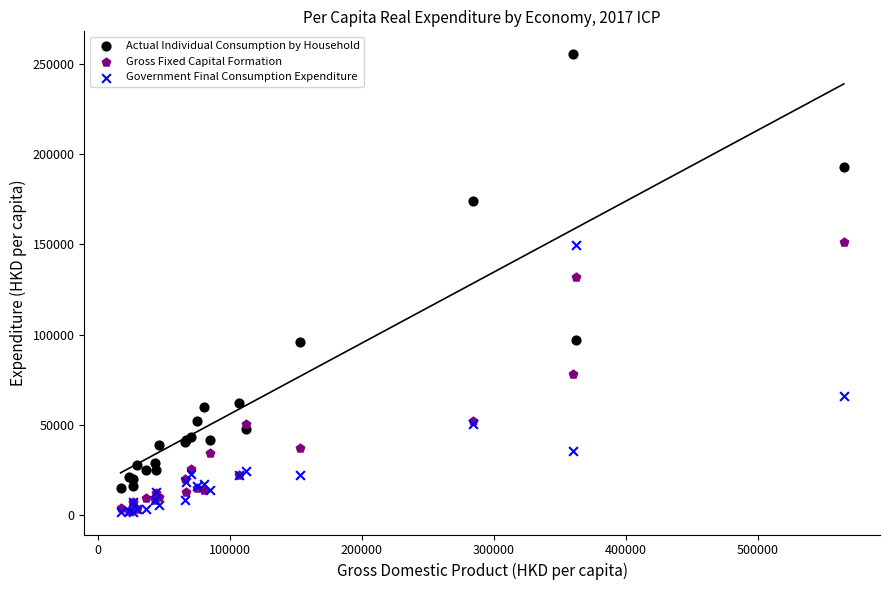

Which series reaches the maximum Y coordinate?

Actual Individual Consumption by Household